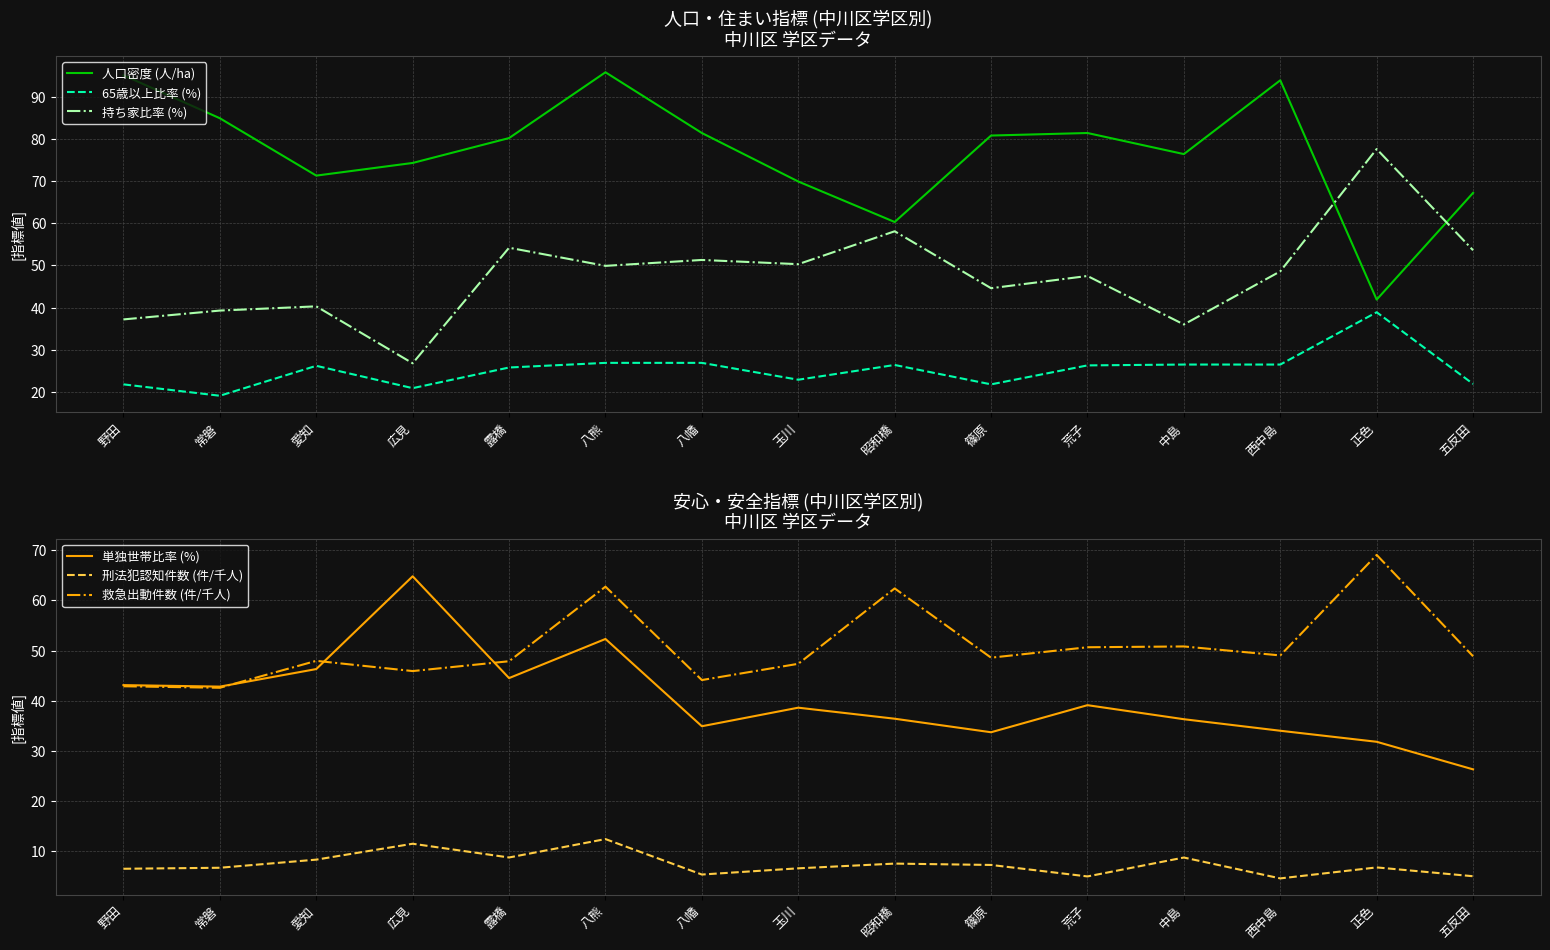

What is the value of the 救急出動件数 (件/千人) point at the 13th from the left?

49.0